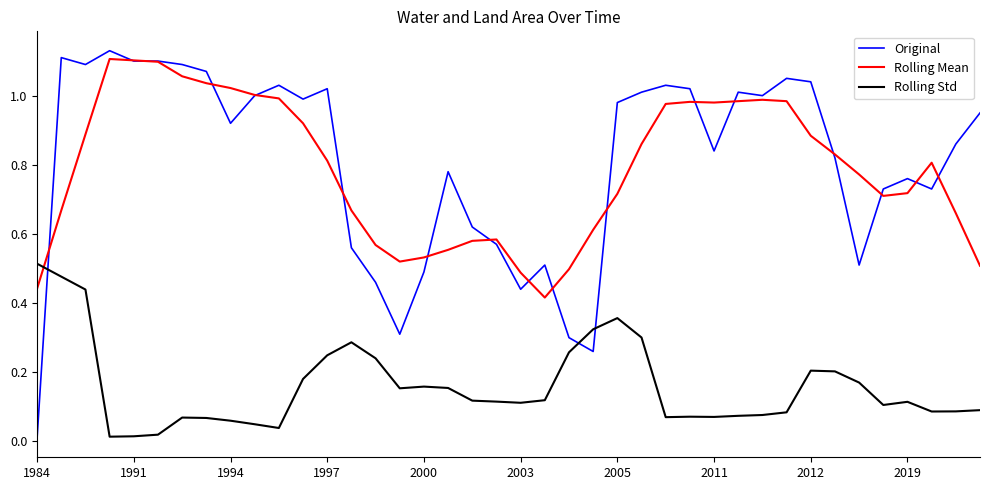

Which series has the widest spread of values?

Original